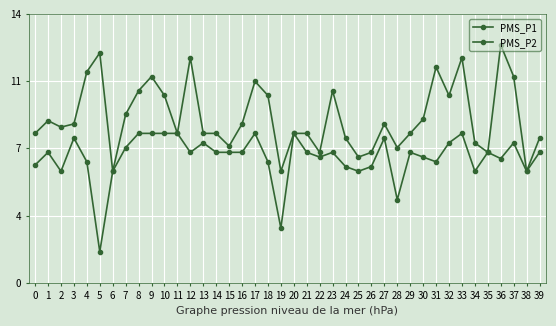

Is this an area chart (filled region under the line)?

No